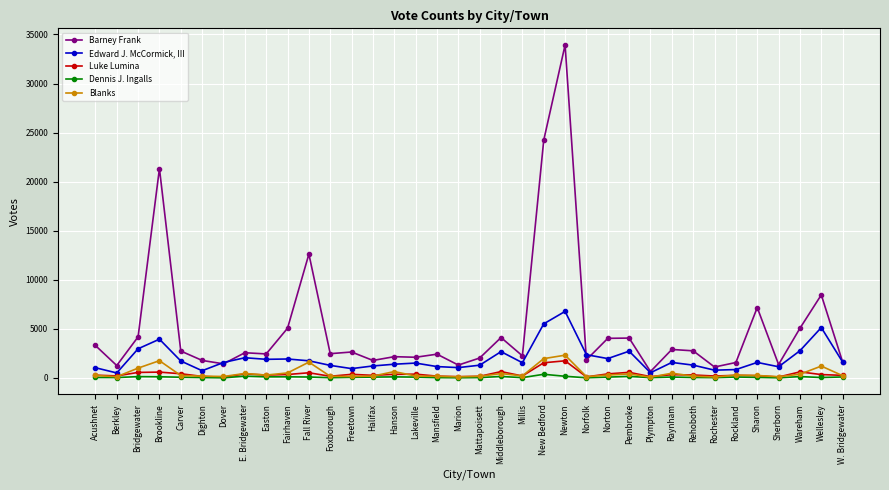

Does the chart display data point markers on the line(s)?

Yes